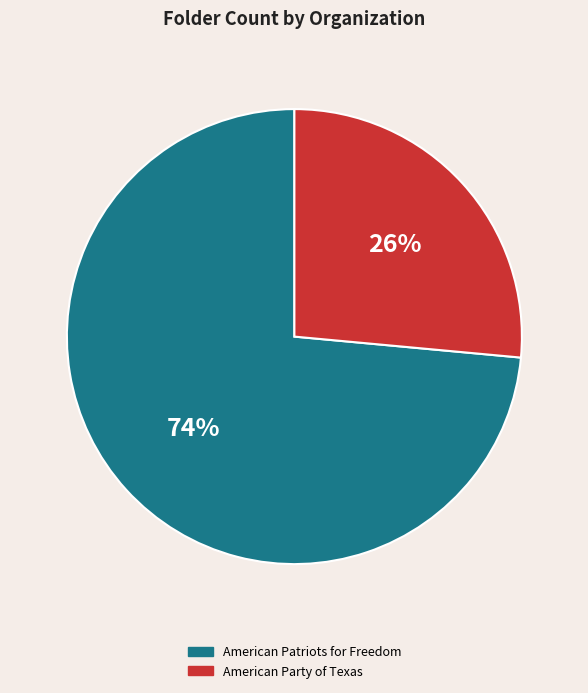

True or false: American Party of Texas accounts for 34% of the total.

False